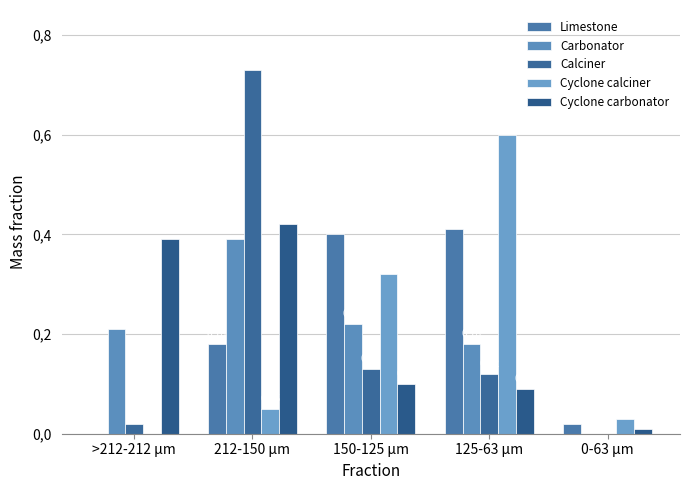

Reading left to right, what are all the values shown in this chart?

Limestone: >212-212 µm=0.0	212-150 µm=0.2	150-125 µm=0.4	125-63 µm=0.4	0-63 µm=0.0
Carbonator: >212-212 µm=0.2	212-150 µm=0.4	150-125 µm=0.2	125-63 µm=0.2	0-63 µm=0.0
Calciner: >212-212 µm=0.0	212-150 µm=0.7	150-125 µm=0.1	125-63 µm=0.1	0-63 µm=0.0
Cyclone calciner: >212-212 µm=0.0	212-150 µm=0.1	150-125 µm=0.3	125-63 µm=0.6	0-63 µm=0.0
Cyclone carbonator: >212-212 µm=0.4	212-150 µm=0.4	150-125 µm=0.1	125-63 µm=0.1	0-63 µm=0.0